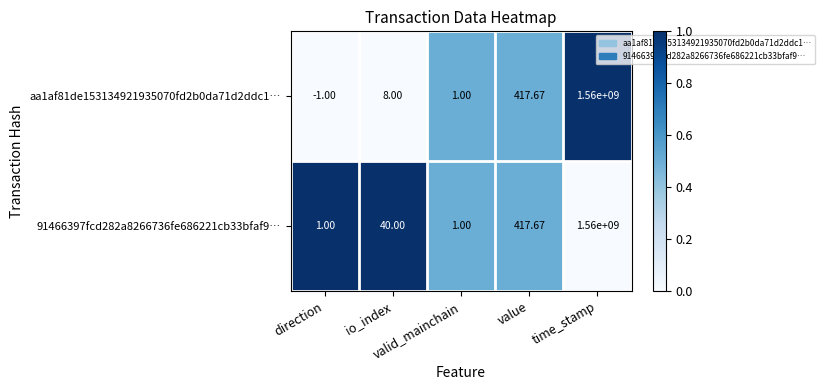

Count the number of categories in the chart.

5